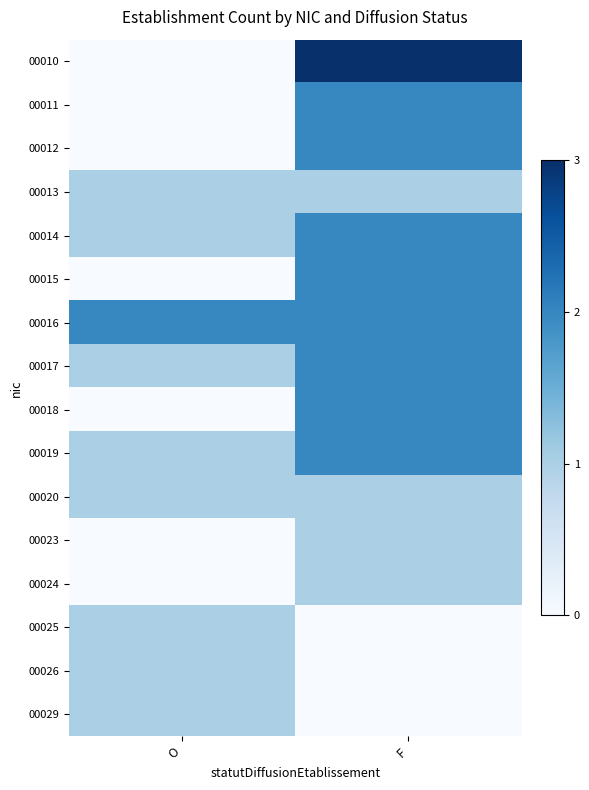

Reading left to right, transcribe all the data shown in this chart.

00010: O=0	F=3
00011: O=0	F=2
00012: O=0	F=2
00013: O=1	F=1
00014: O=1	F=2
00015: O=0	F=2
00016: O=2	F=2
00017: O=1	F=2
00018: O=0	F=2
00019: O=1	F=2
00020: O=1	F=1
00023: O=0	F=1
00024: O=0	F=1
00025: O=1	F=0
00026: O=1	F=0
00029: O=1	F=0